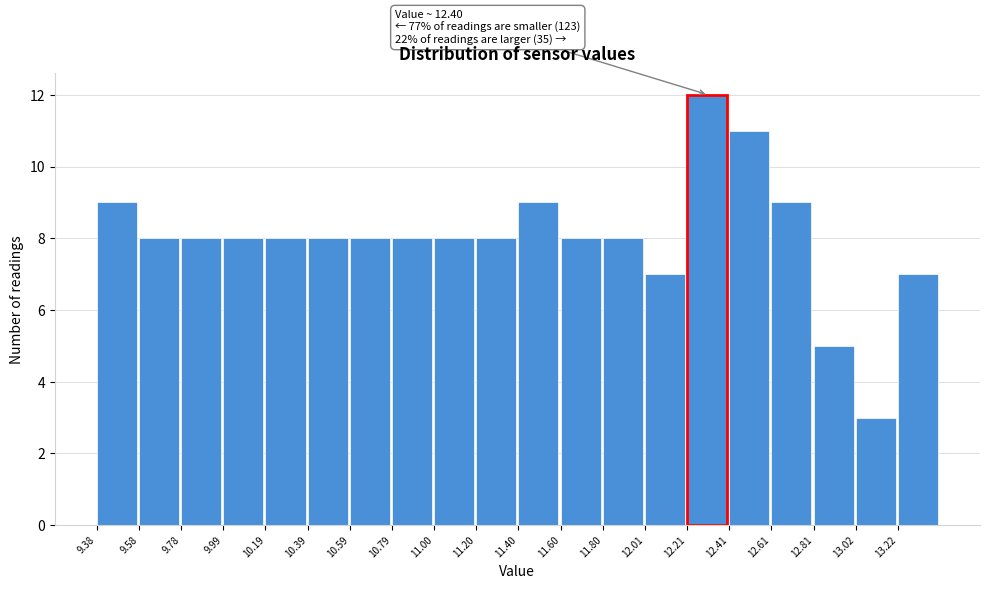

Over which range of the x-axis is the bar tallest?

12.2 to 12.4